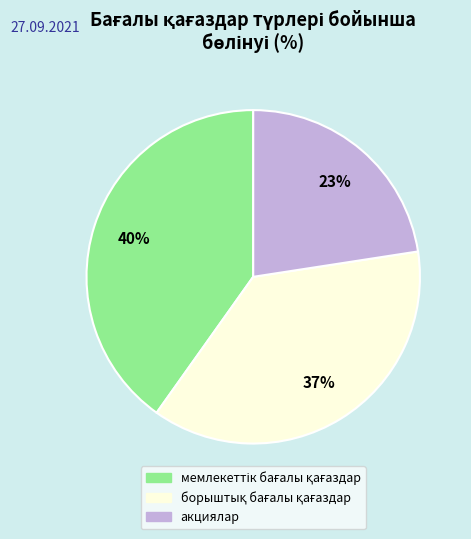

Does any single category account for the majority?

No